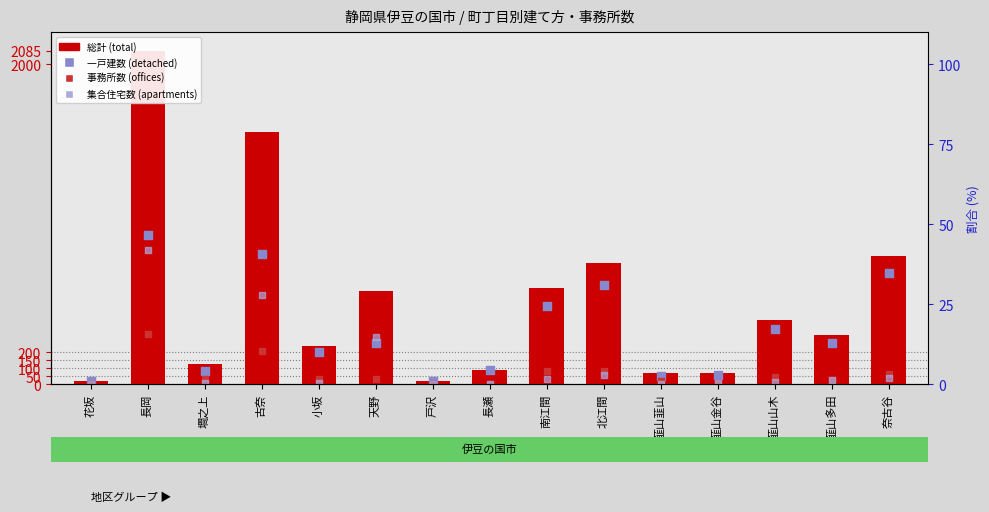

At how many categories does at least one series exceed 1488?

2